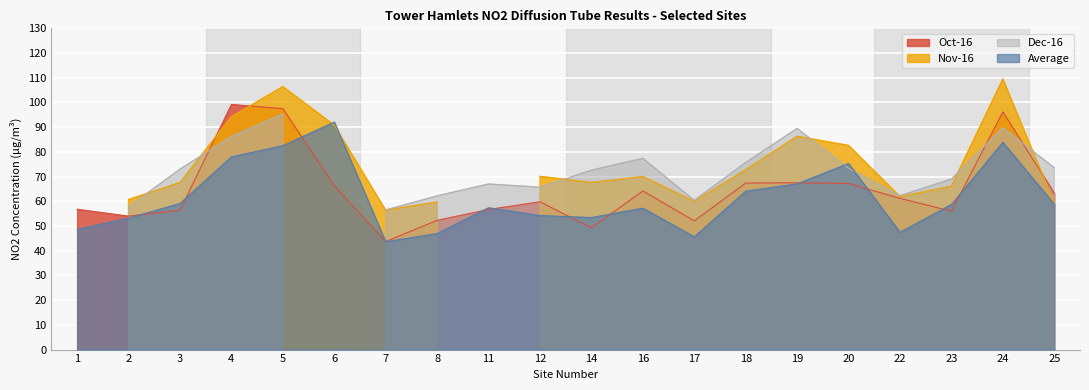

What is the maximum value for Average?

92.1